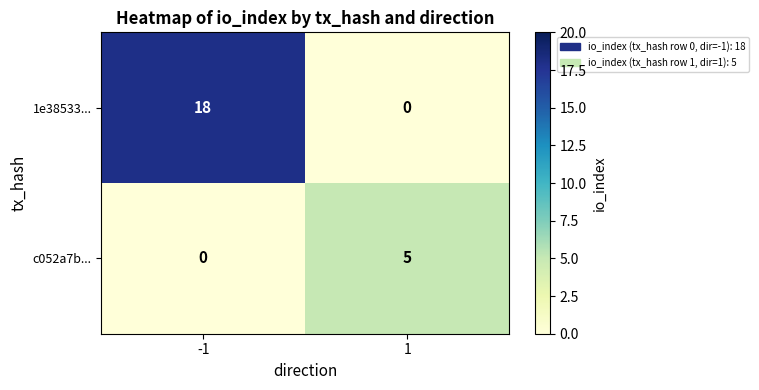

Which series changed the most between -1 and 1?

1e38533...